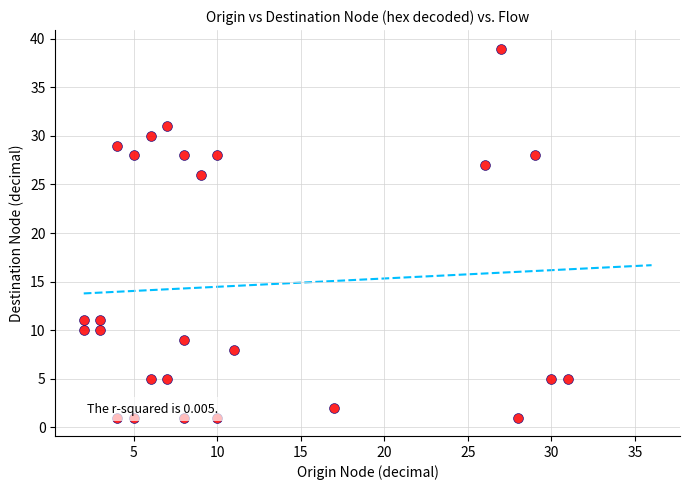

What is the range of X values (max minus min)?

29